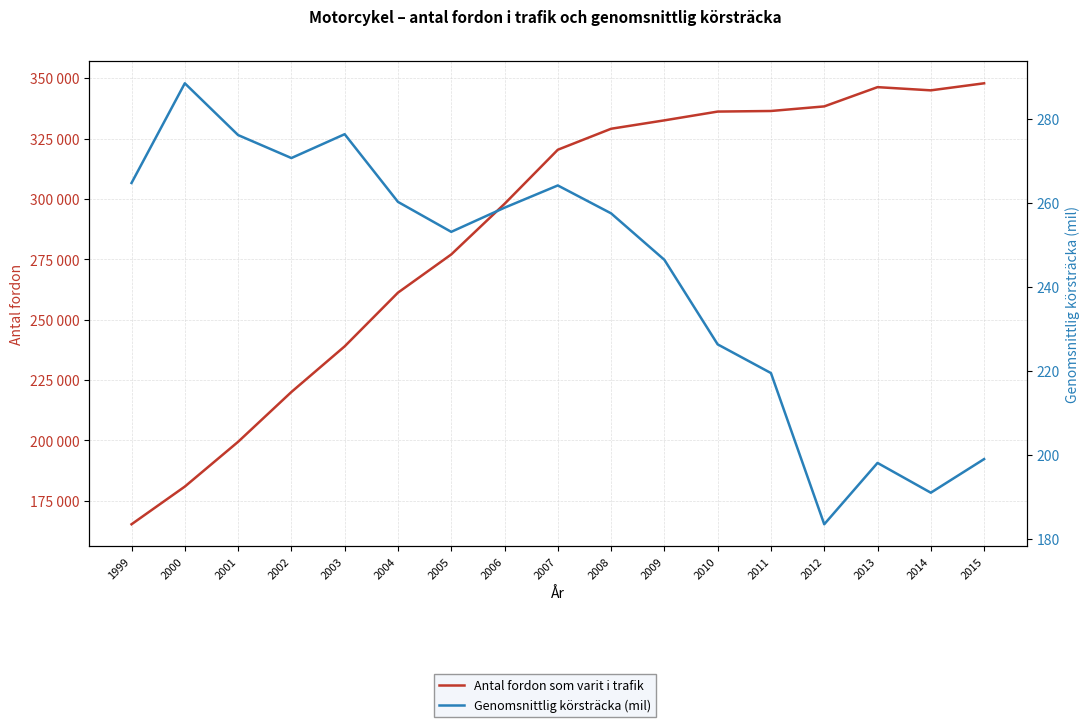

At which label does Antal fordon som varit i trafik reach its minimum?

1999